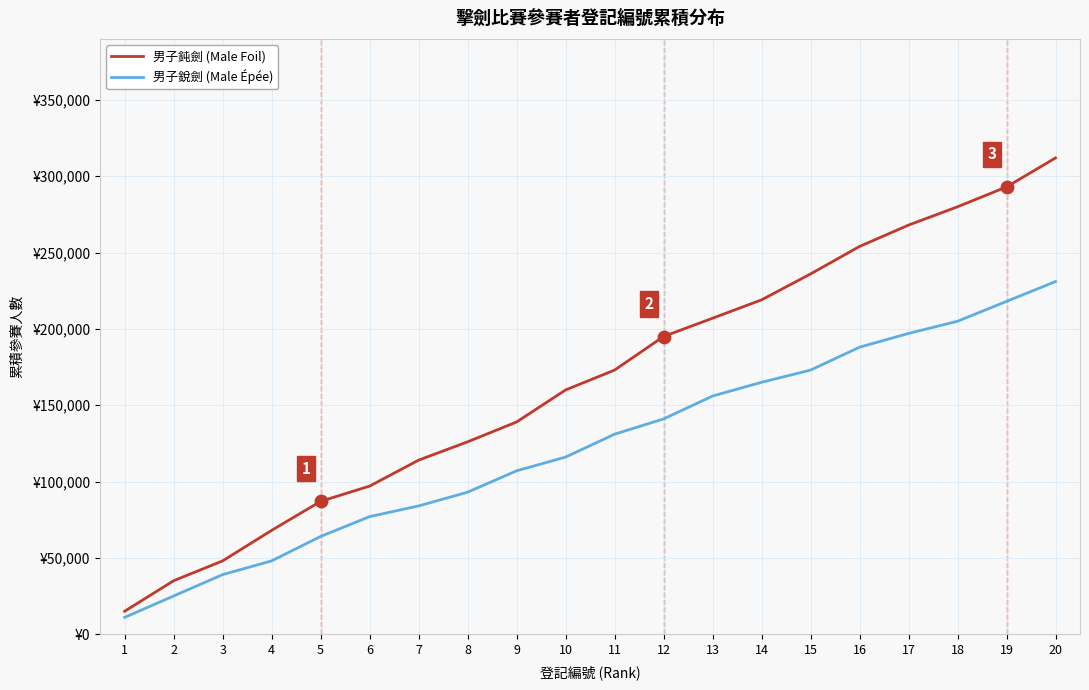

At which category is the sum across all series the highest?

20